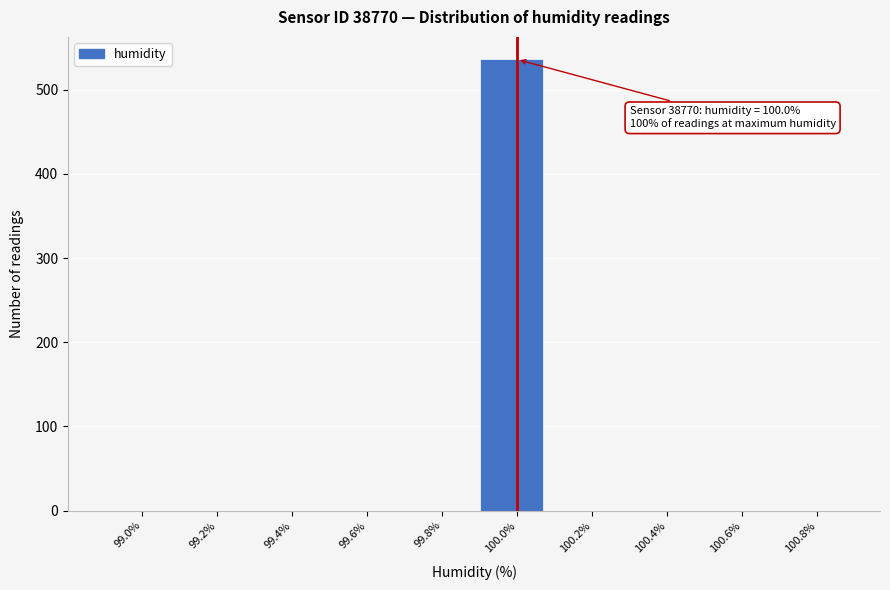

Reading left to right, extract all data points from this chart.

99.0%=0	99.2%=0	99.4%=0	99.6%=0	99.8%=0	100.0%=536	100.2%=0	100.4%=0	100.6%=0	100.8%=0